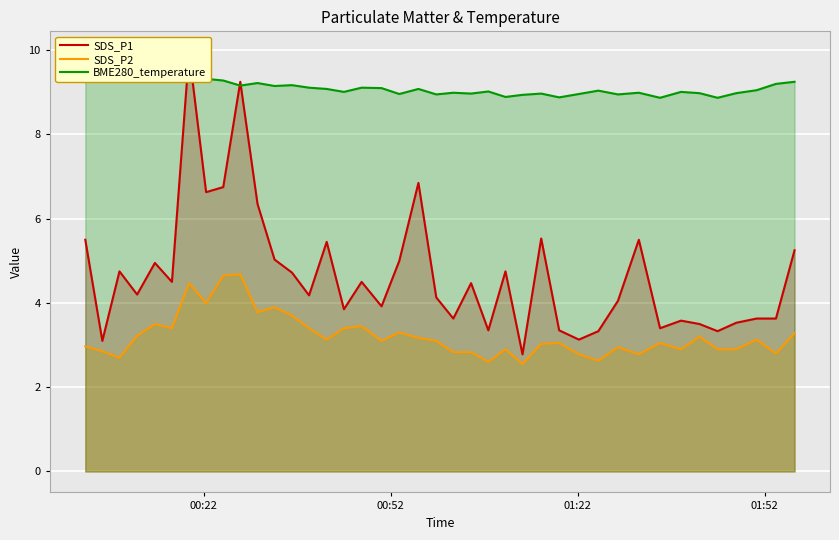

The SDS_P2 series shows 1.7 at 26. True or false?

False